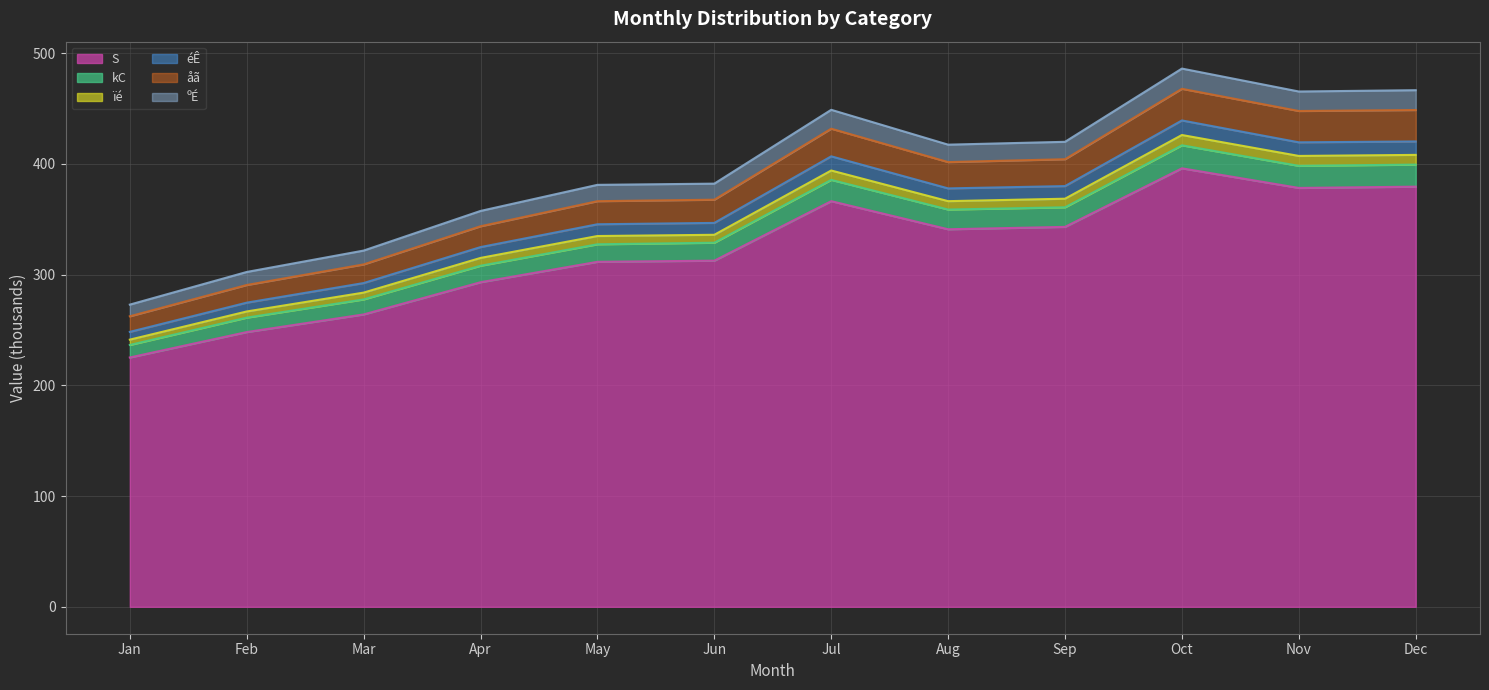

What are all the series names shown in the legend?

S, kC, ïé, éÊ, åã, ºÉ